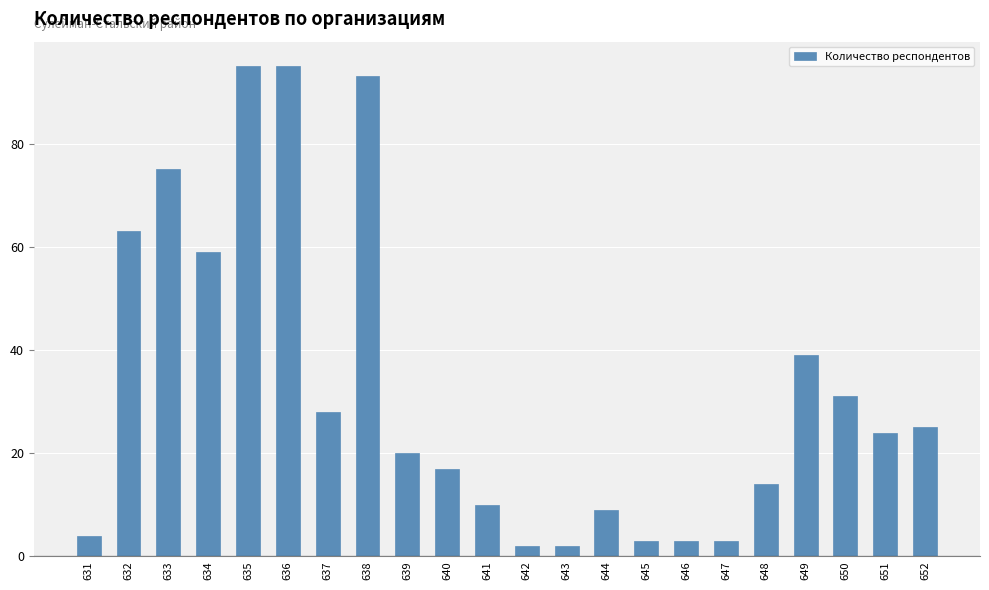

Reading left to right, what are all the values shown in this chart?

4	63	75	59	95	95	28	93	20	17	10	2	2	9	3	3	3	14	39	31	24	25